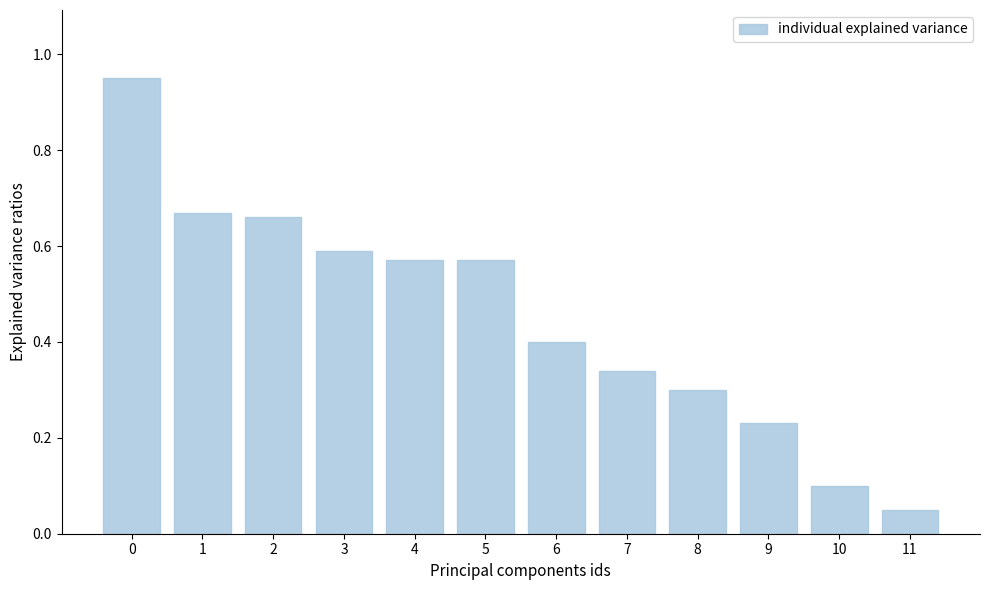

Between 2 and 5, which is larger?

2